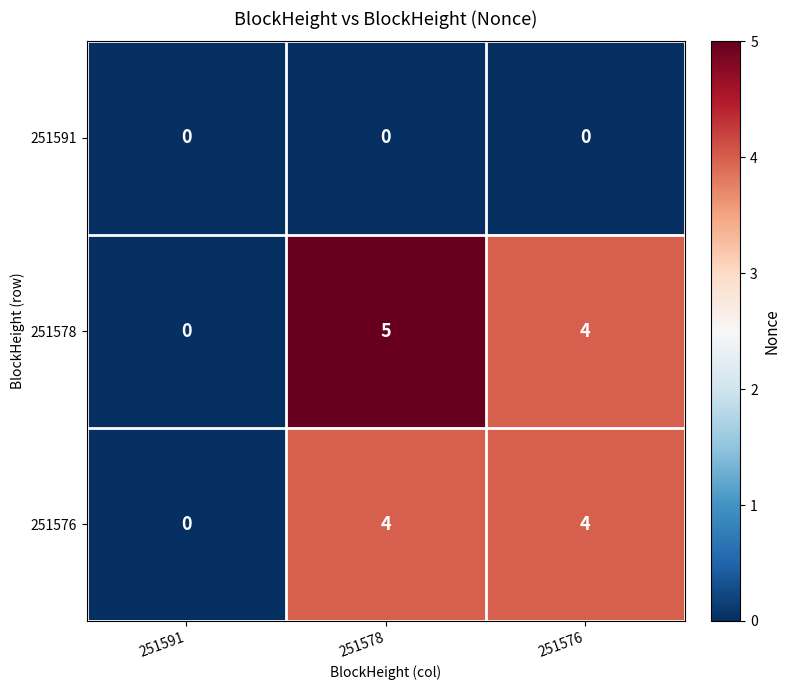

Reading left to right, what are all the values shown in this chart?

251591: 0	0	0
251578: 0	5	4
251576: 0	4	4